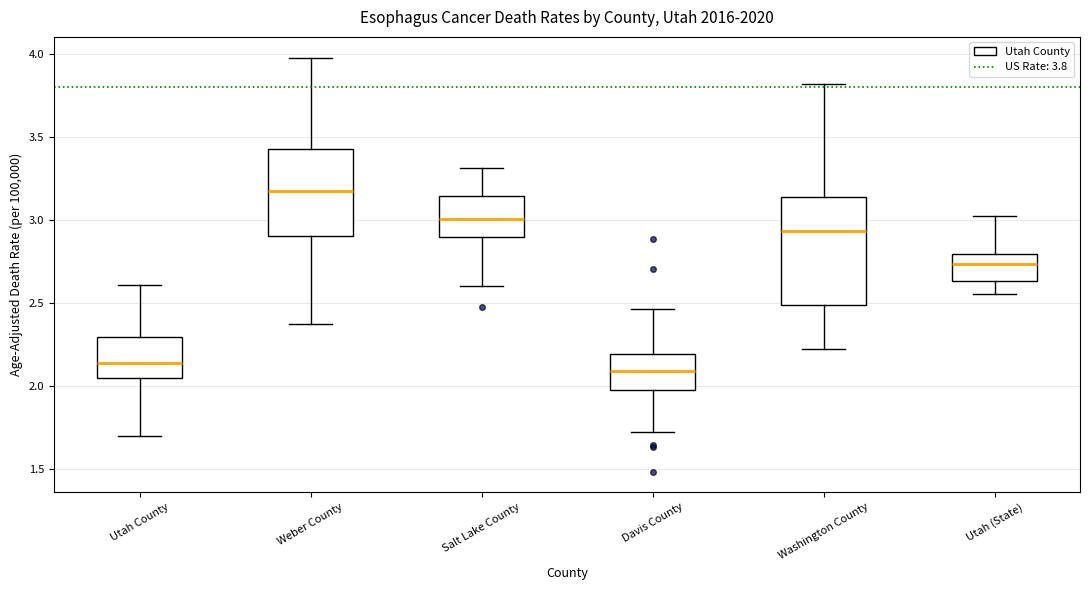

Where does the lower whisker of the box for Weber County end on the y-axis? The values are not printed on the chart, so give them approximately, as read against the axis.

2.40